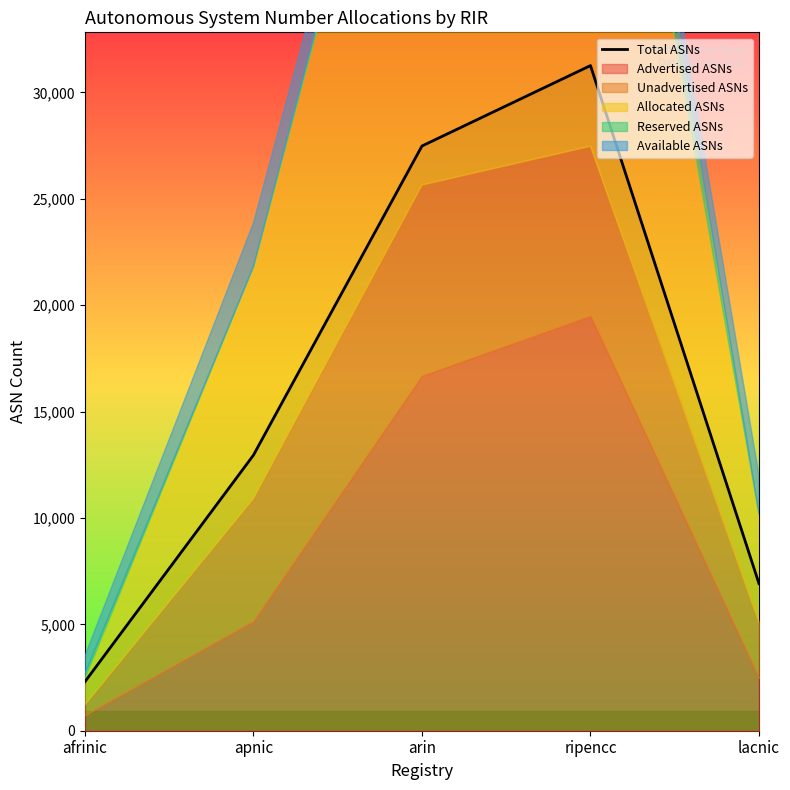

Which has a higher value, afrinic or lacnic?

lacnic